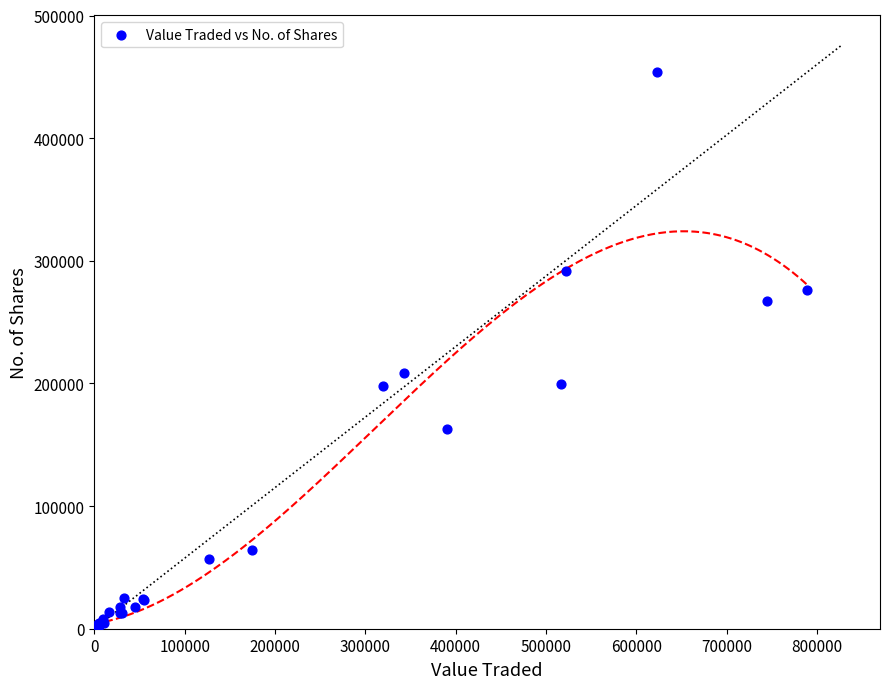

What Y value in the scatter plot is closest to 226902?

208922